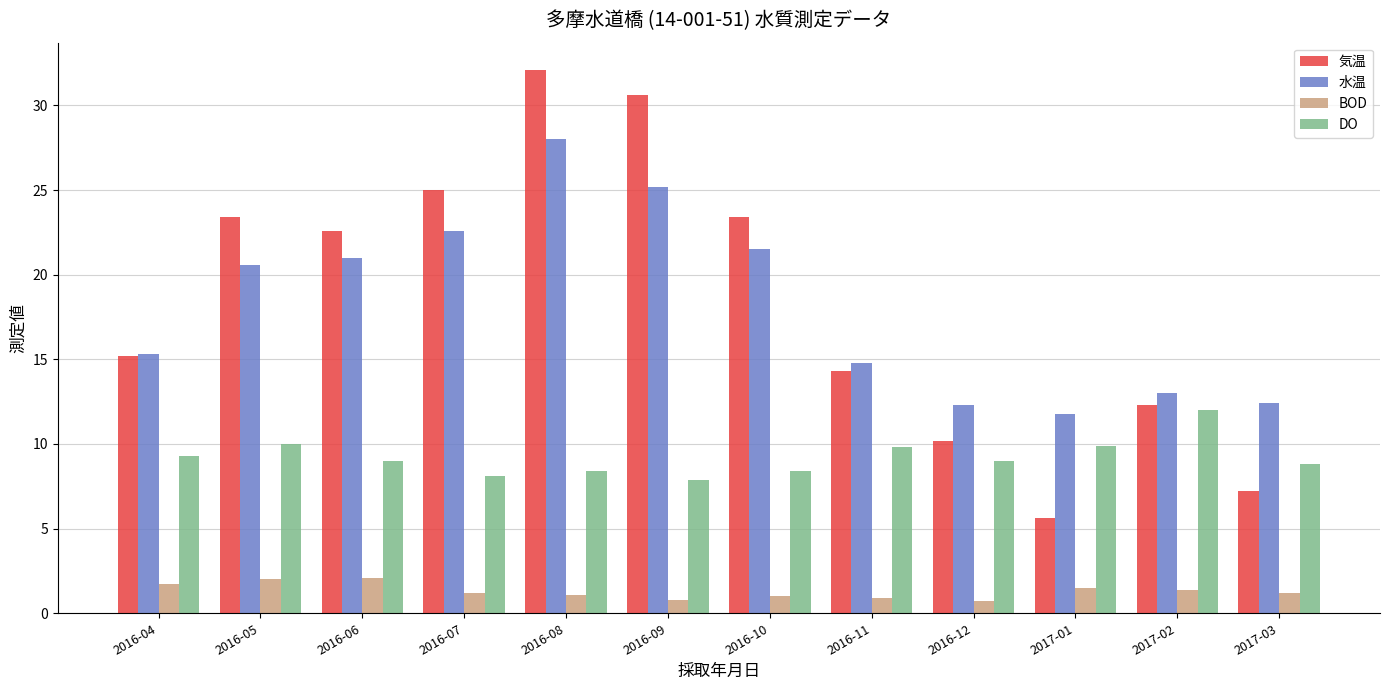

What is the maximum value shown in the chart?

32.1